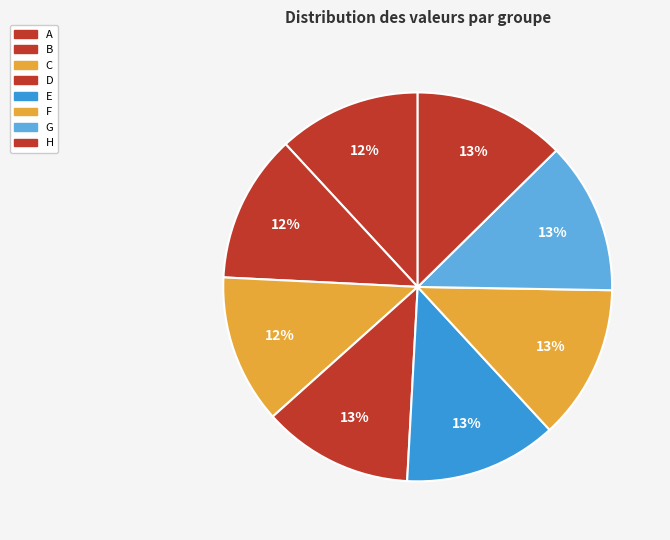

Count the number of slices in the pie.

8